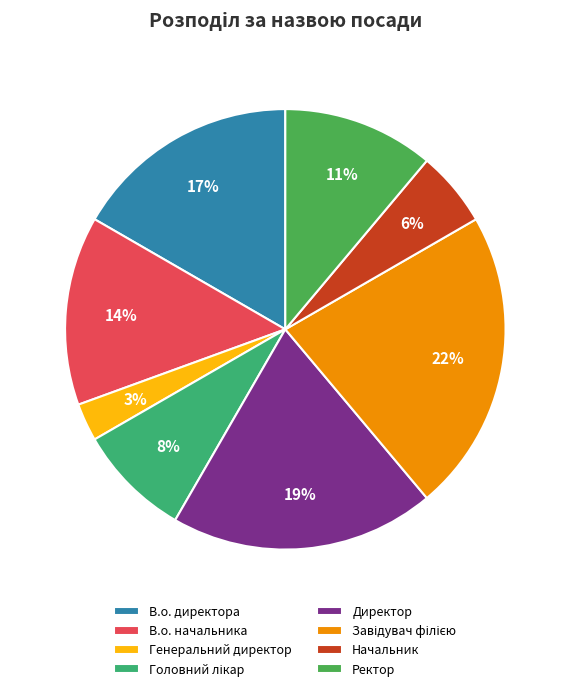

How many slices are in this pie chart?

8